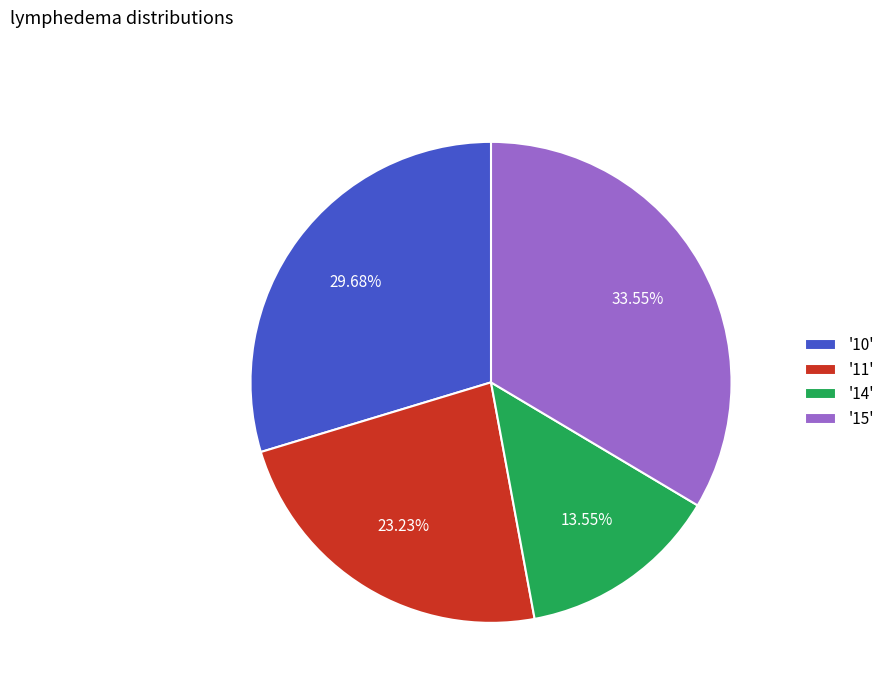

Is there any slice that represents more than half of the pie?

No